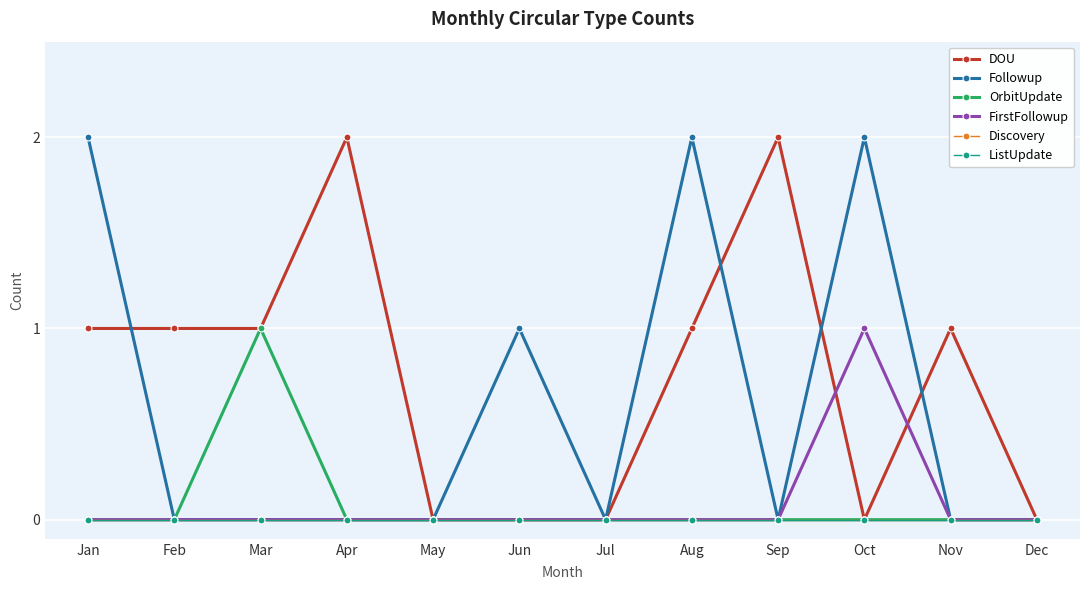

Does the chart have visible grid lines?

Yes